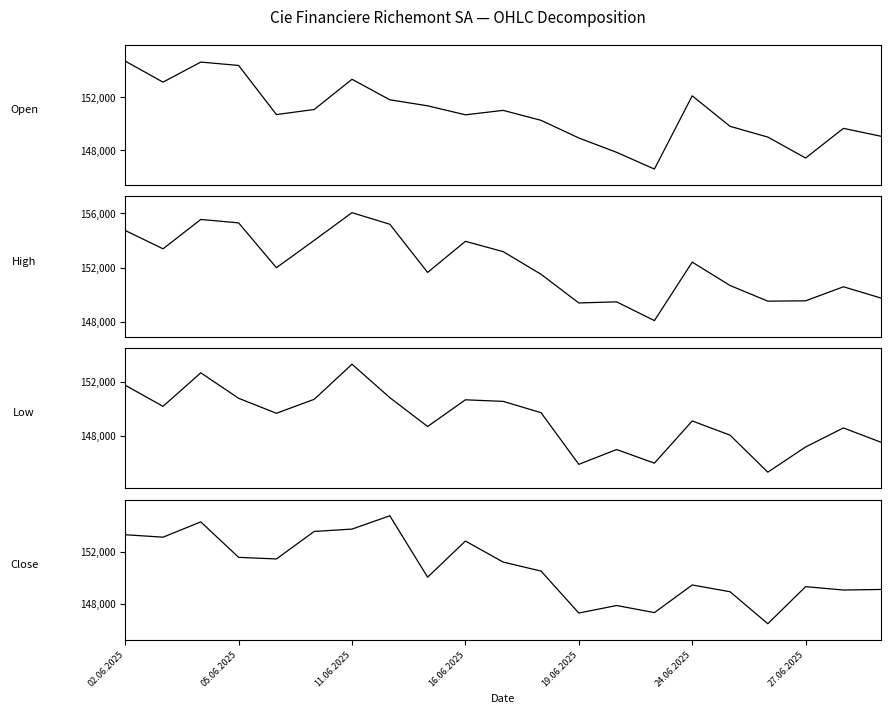

Between 17 and 8, which is larger?

8